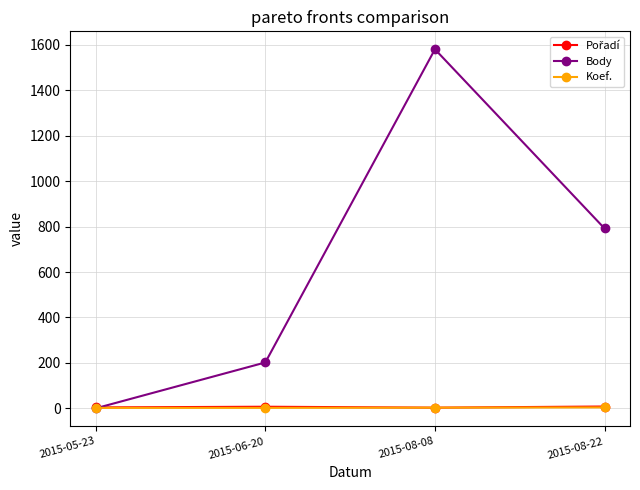

Rank the categories by Body value from lowest to highest.

2015-05-23, 2015-06-20, 2015-08-22, 2015-08-08